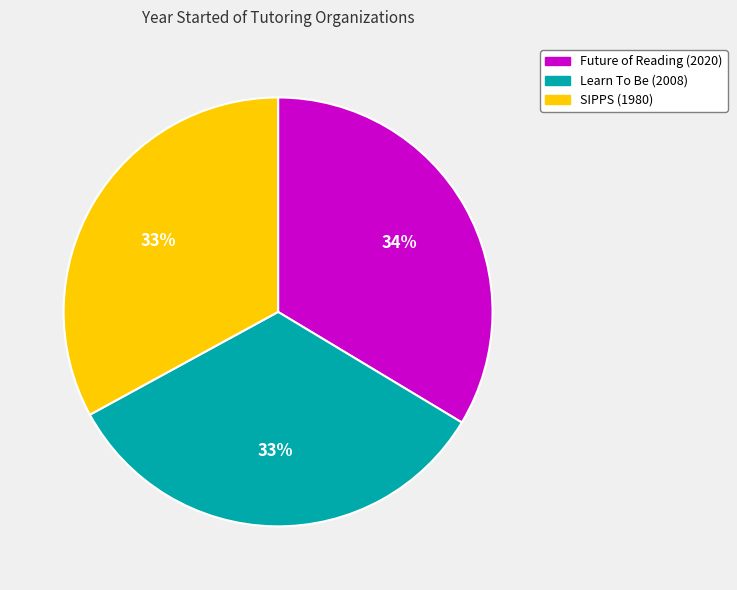

To the nearest percent, what percentage of the pie is Future of Reading?

34%